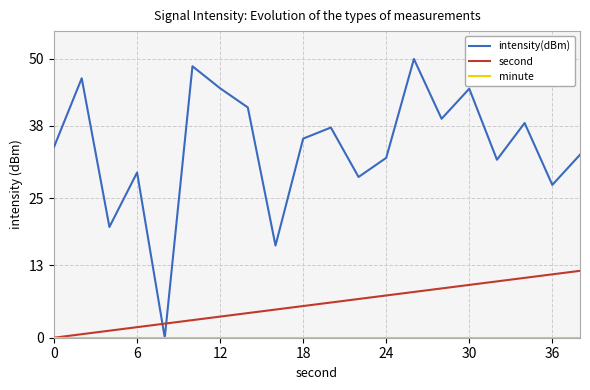

Which series has the largest range (max minus min)?

intensity(dBm)